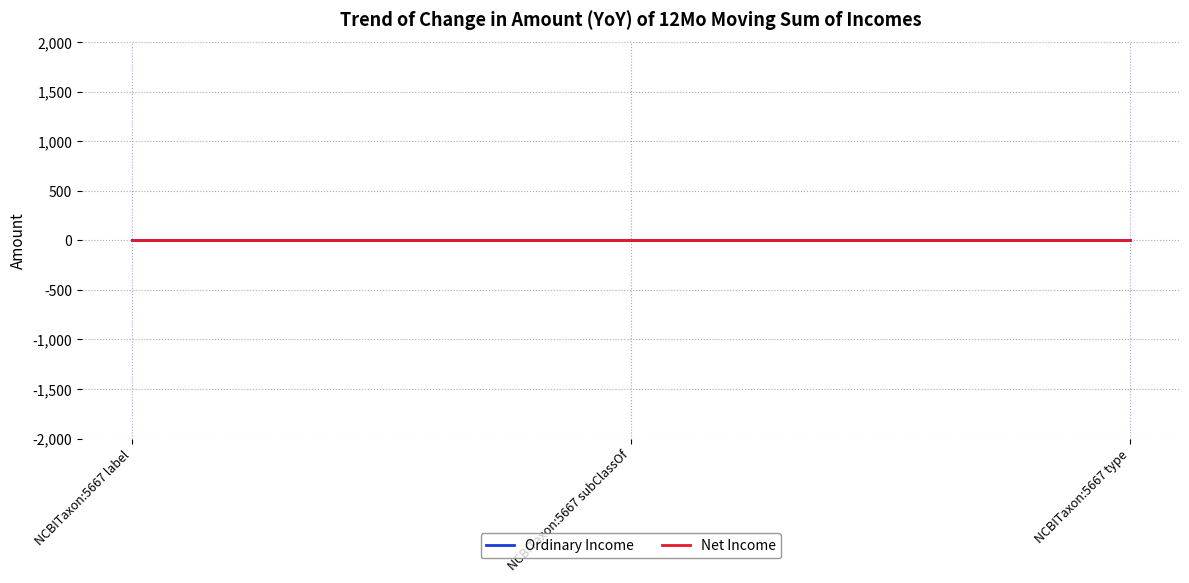

What are all the series names shown in the legend?

Ordinary Income, Net Income